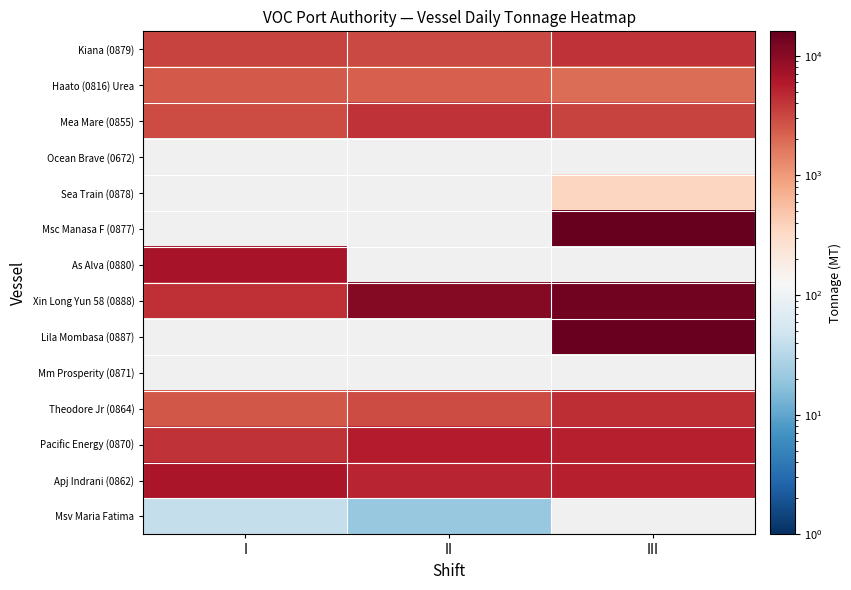

List the series in order of their peak value, highest first.

Mea Mare (0855), Kiana (0879), Ocean Brave (0672), Sea Train (0878), Msc Manasa F (0877), Xin Long Yun 58 (0888), As Alva (0880), Lila Mombasa (0887), Mm Prosperity (0871), Apj Indrani (0862), Pacific Energy (0870), Theodore Jr (0864), Haato (0816) Urea, Msv Maria Fatima